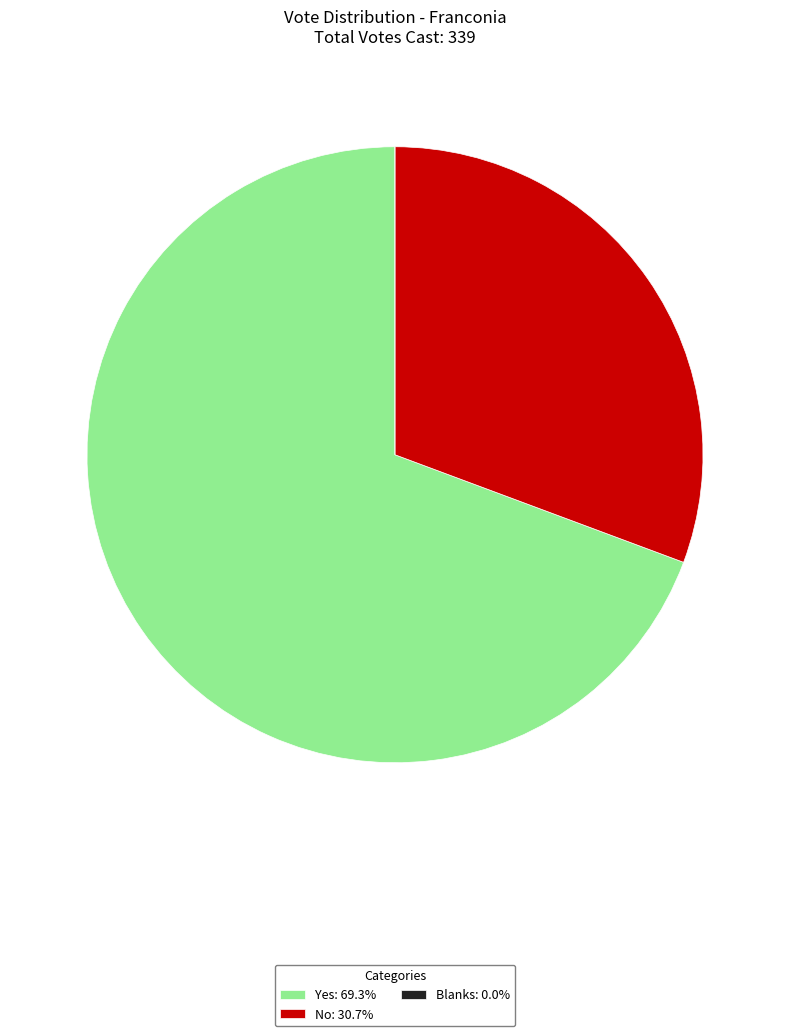

Which slice represents more than half of the pie?

Yes